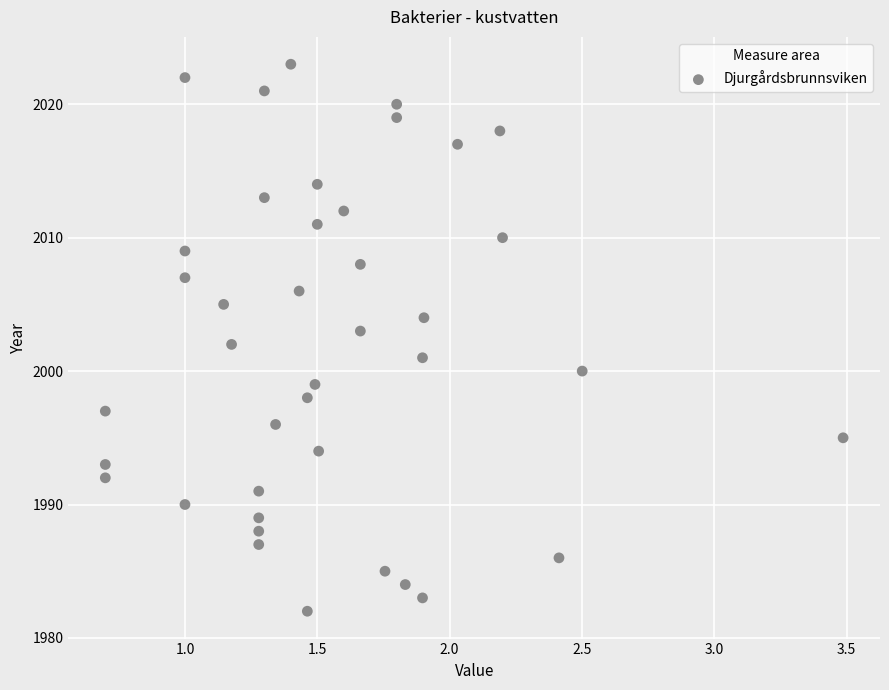

What is the range of Y values (max minus min)?

41